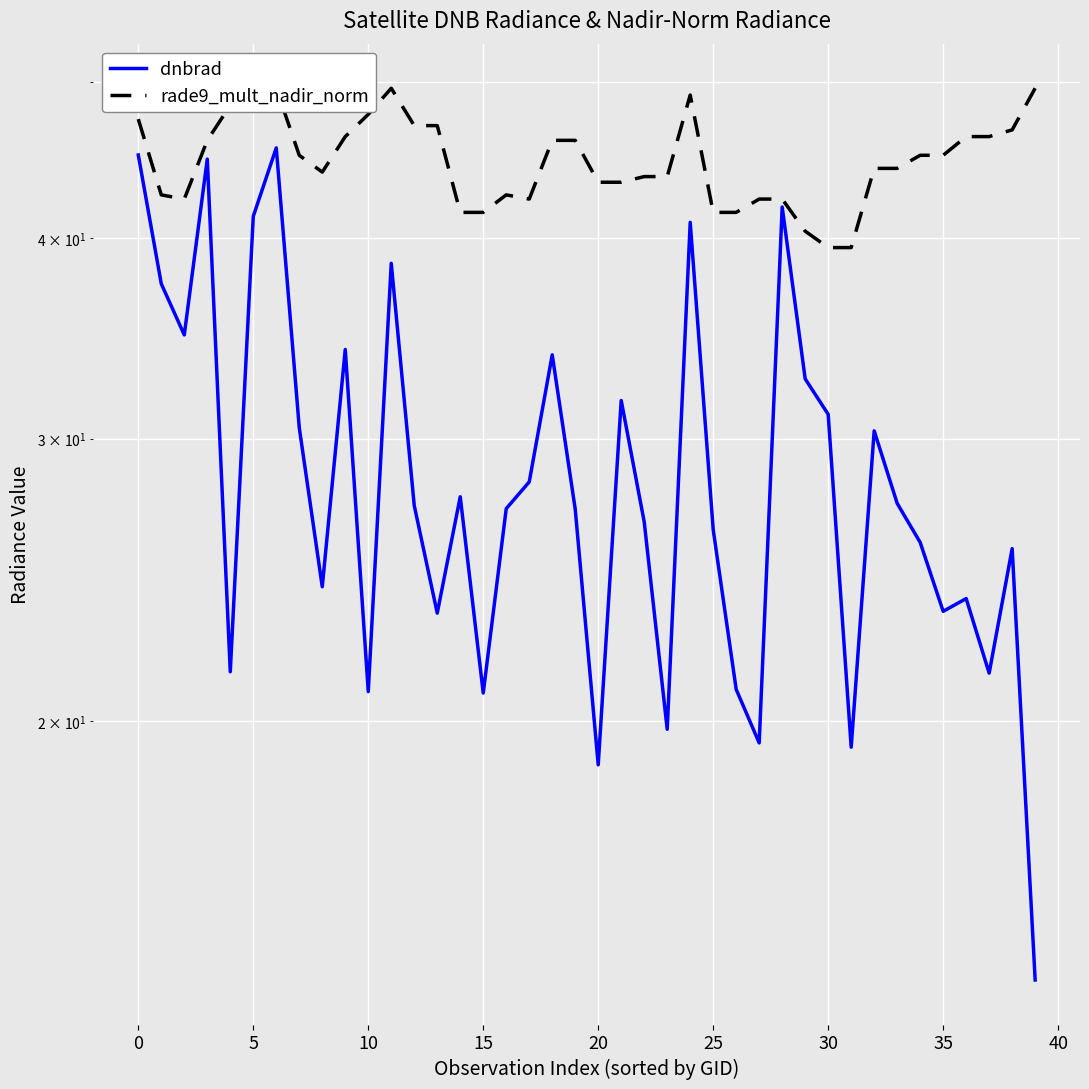

List the series in order of their overall mean, lowest first.

dnbrad, rade9_mult_nadir_norm